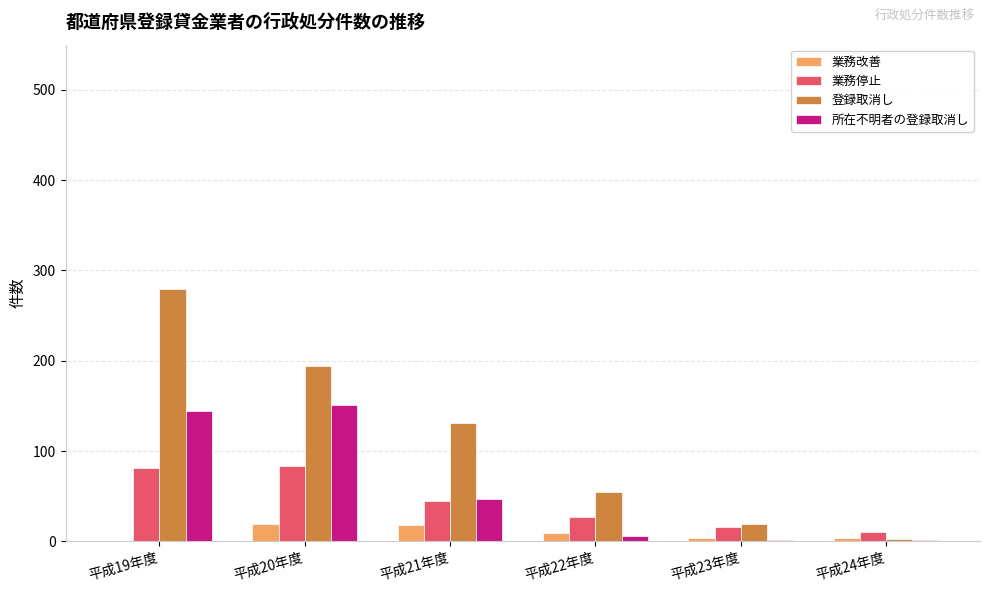

How many series are shown in this chart?

4